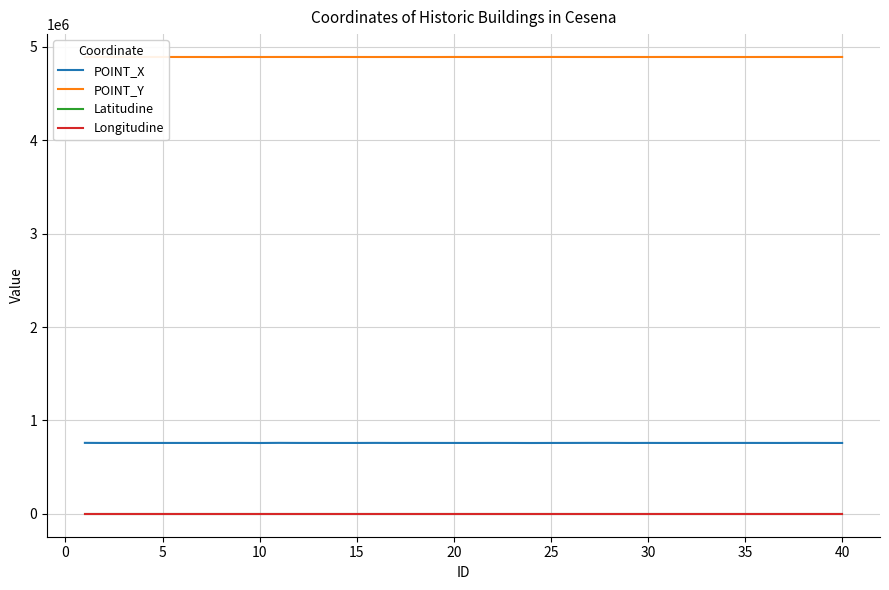

What is the maximum value shown in the chart?

4892679.5